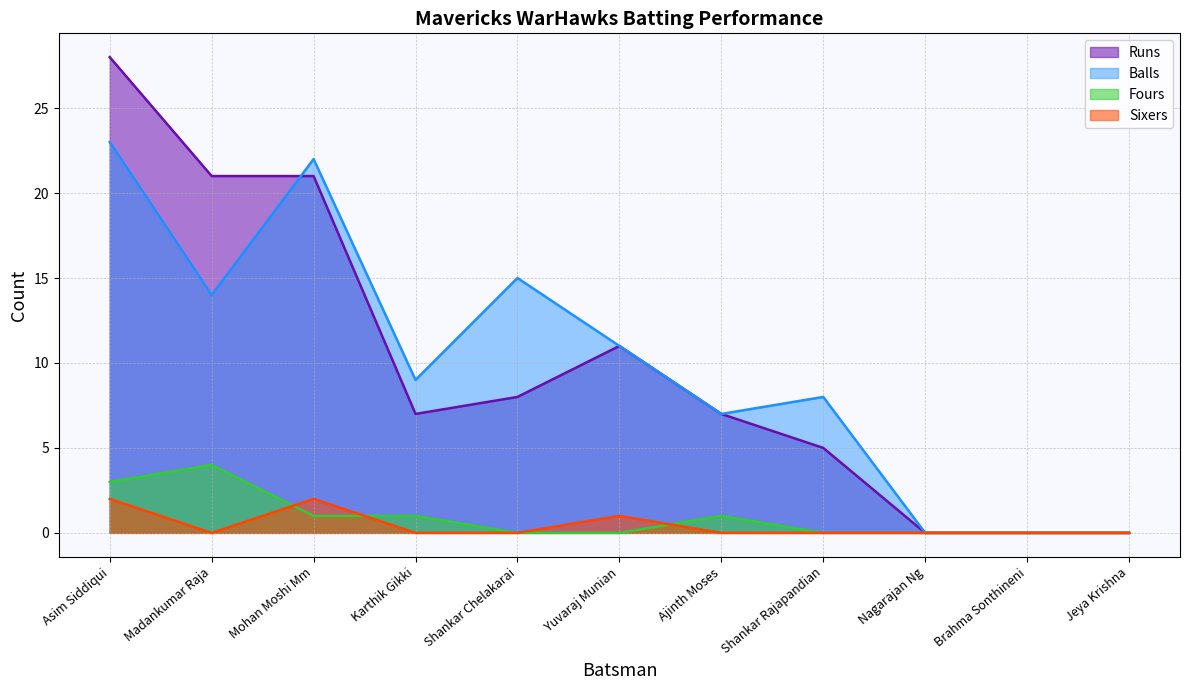

Which series has the largest range (max minus min)?

Runs